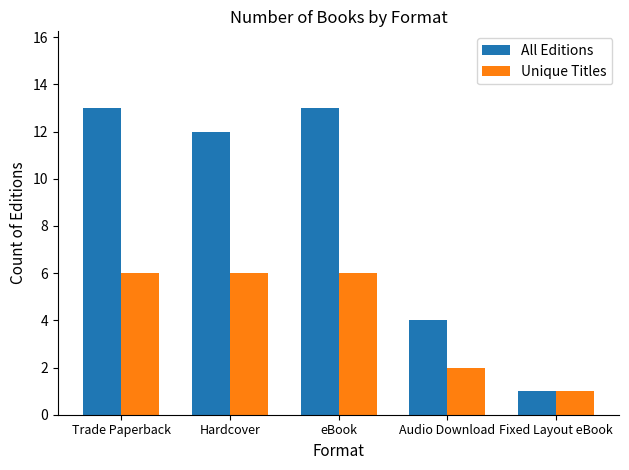

Count the Unique Titles values in the range 2 to 6.

4